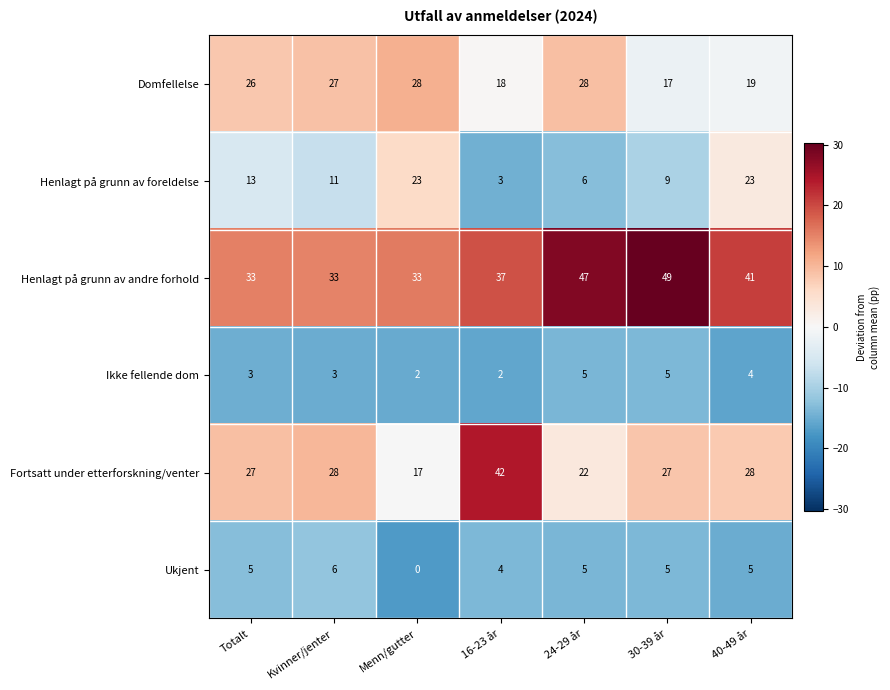

At which label does Henlagt på grunn av foreldelse first exceed 11?

Totalt